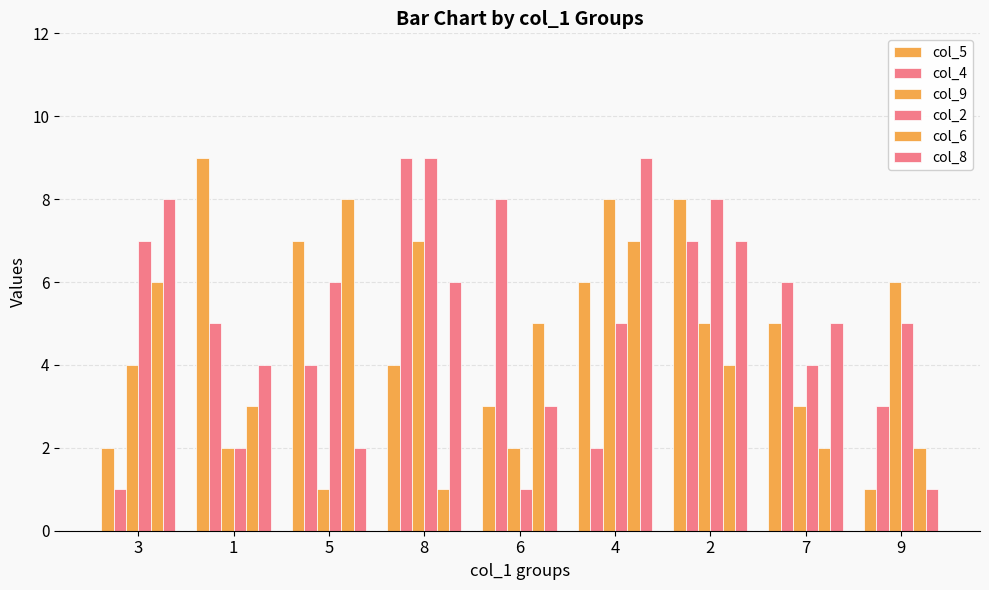

Between 4 and 6, which is larger?

4